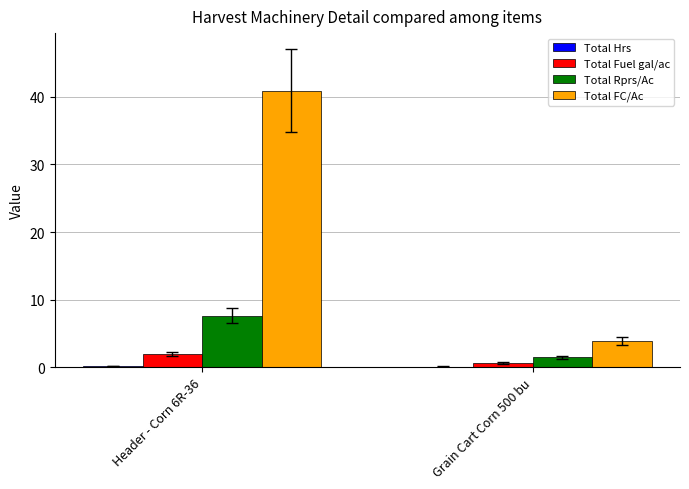

Which series has the largest total across all categories?

Total FC/Ac